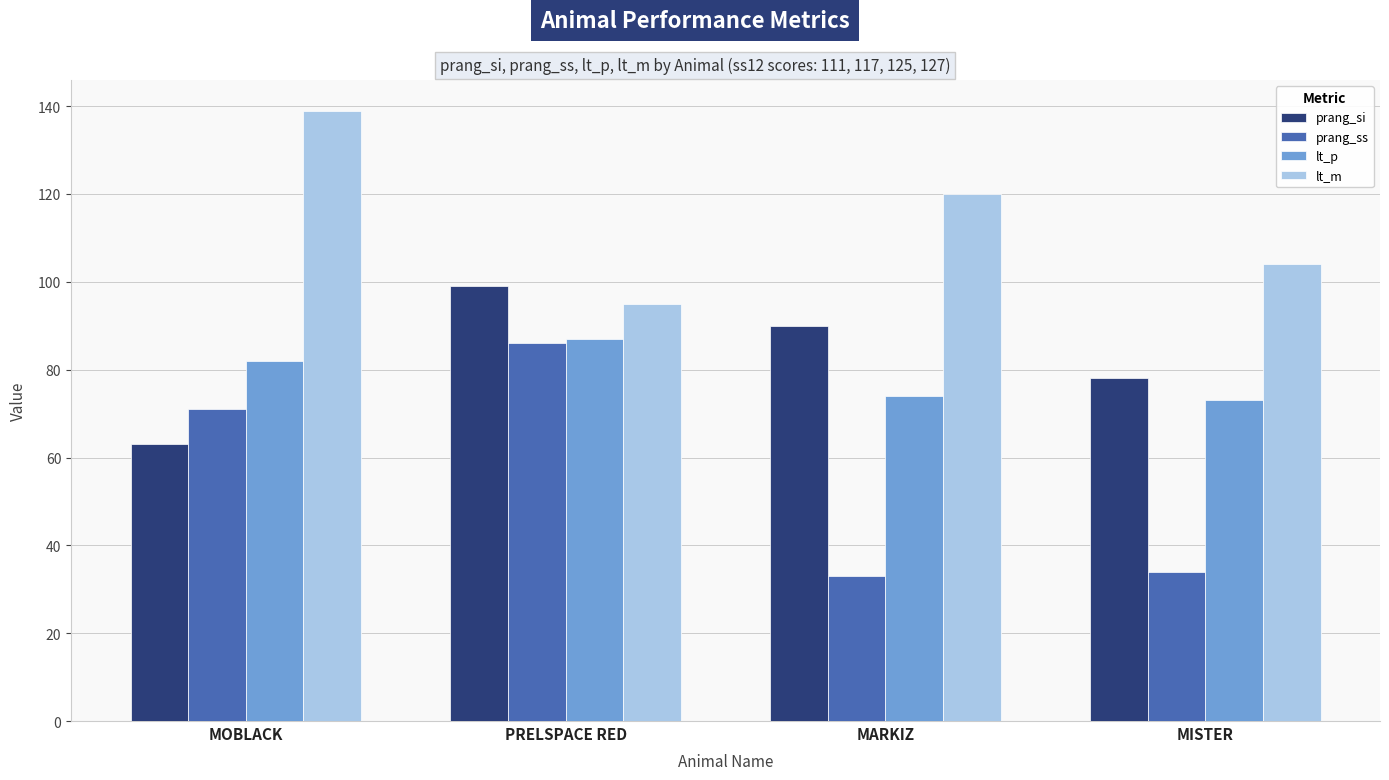

What is the average value of the prang_ss series?

56